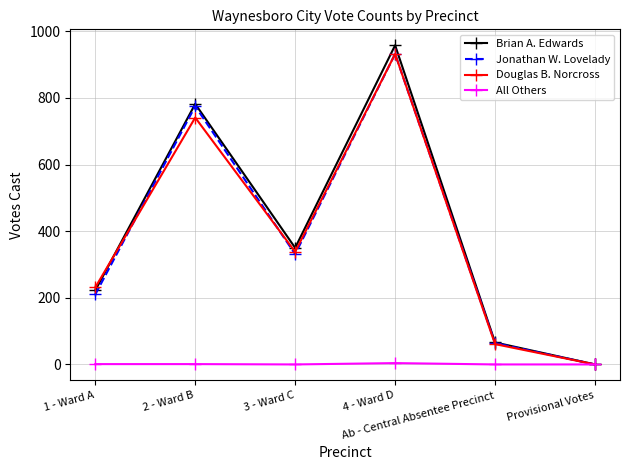

How many series are shown in this chart?

4